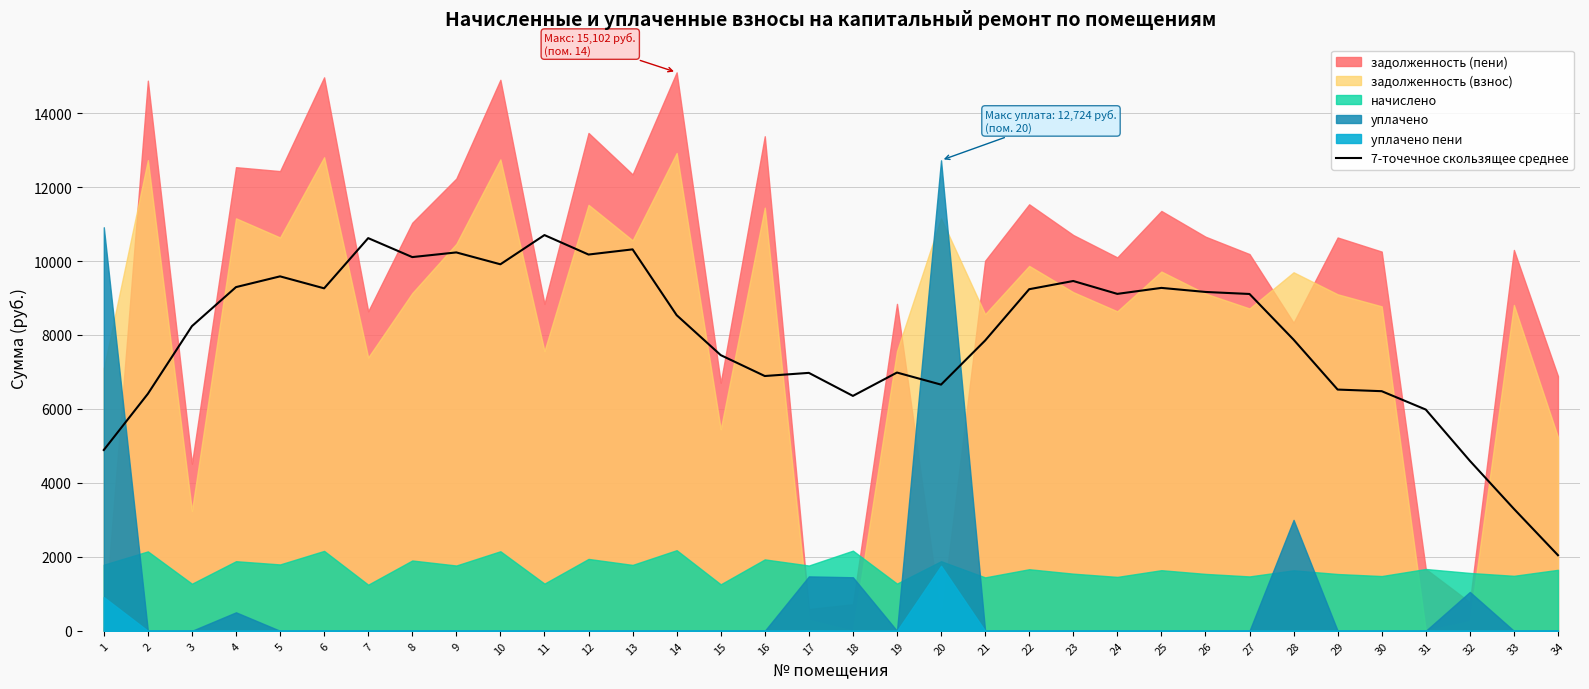

What is the average value?

7929.6